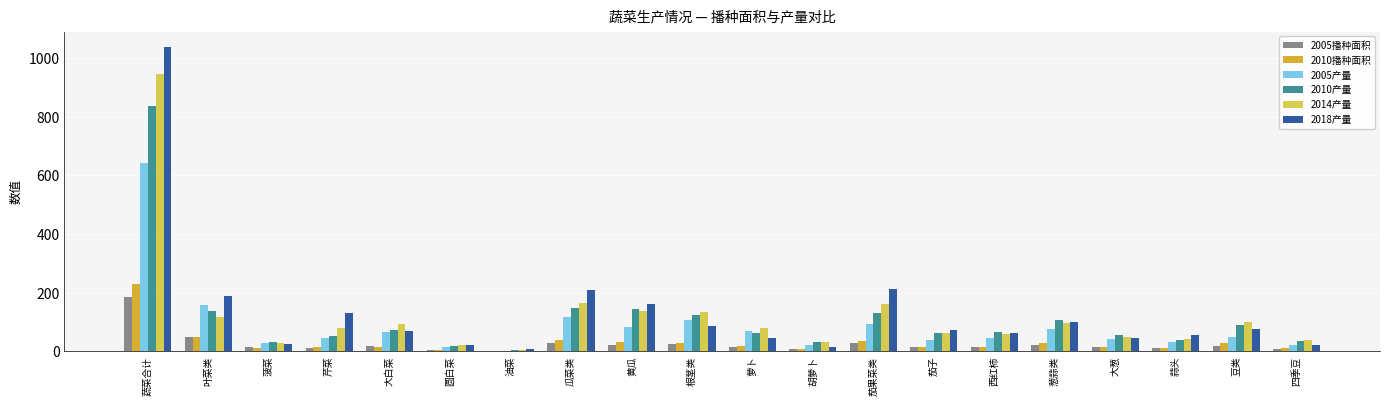

Which series changed the most between 叶菜类 and 豆类?

2018产量